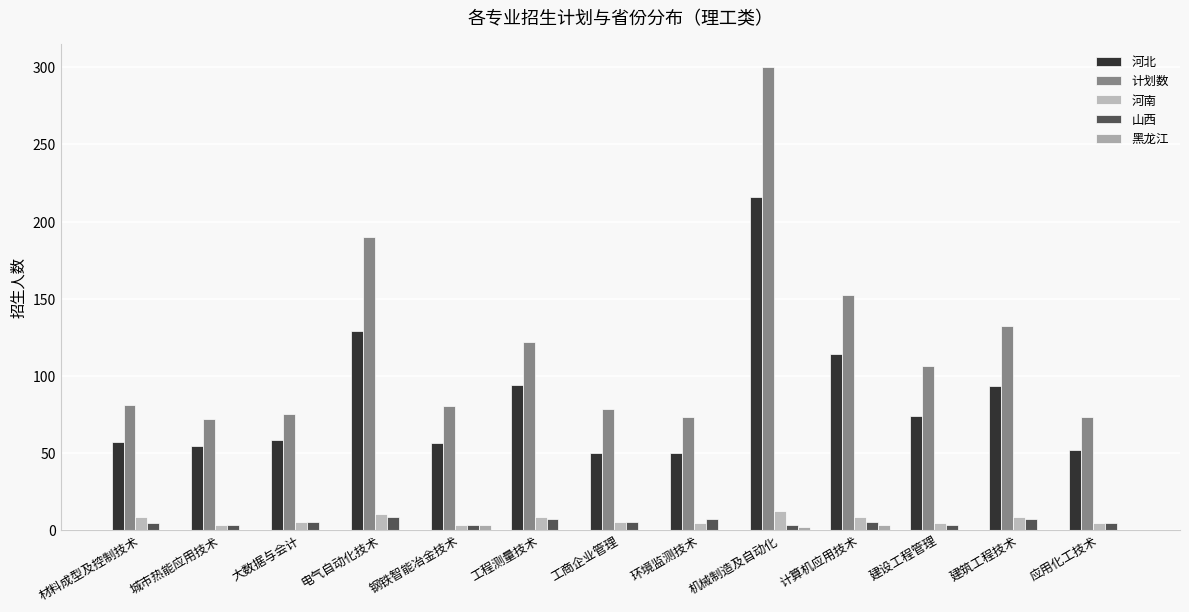

True or false: 计划数 has a value of 106 at 建设工程管理.

True